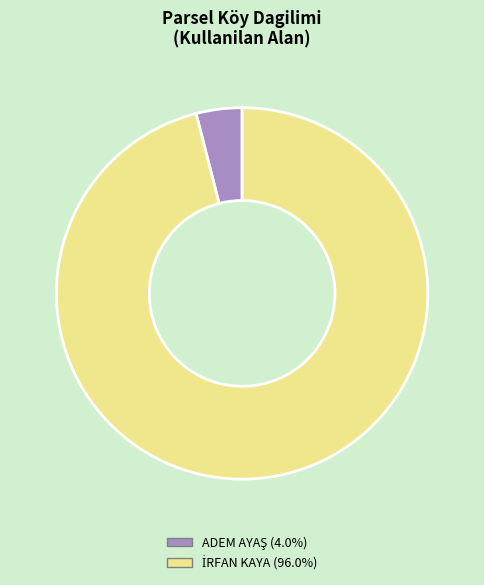

Count the number of slices in the pie.

2